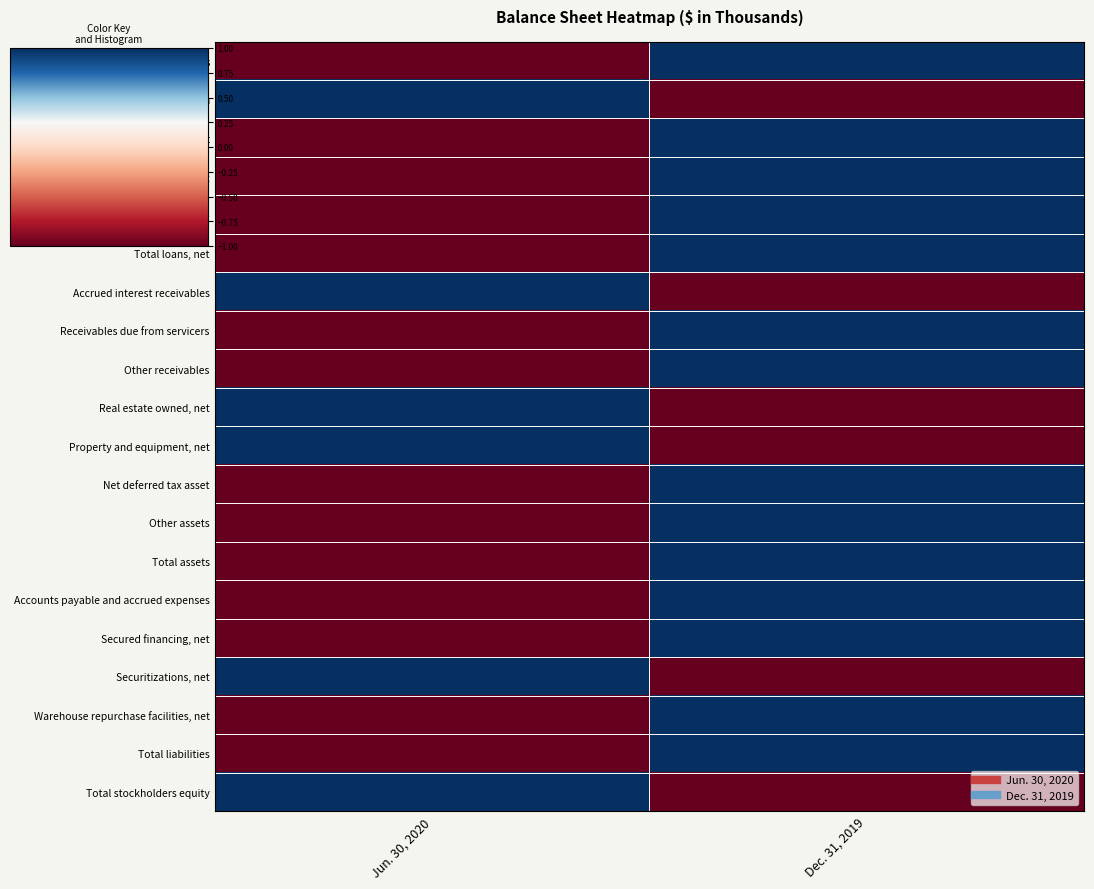

Which series changed the most between Jun. 30, 2020 and Dec. 31, 2019?

Cash and cash equivalents